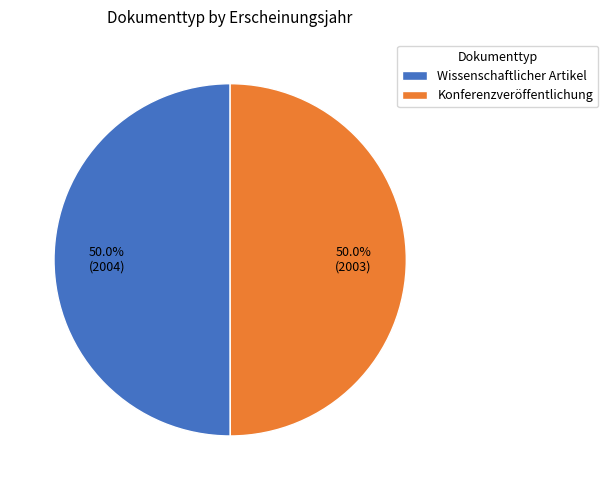

What portion of the pie excludes Konferenzveröffentlichung?

50.0%